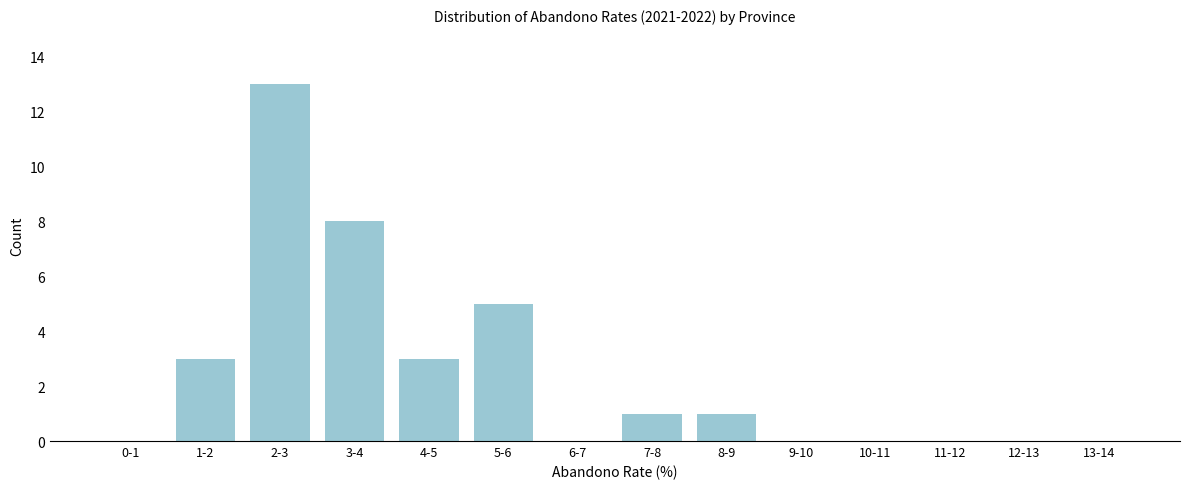

Reading left to right, what are all the values shown in this chart?

0-1=0	1-2=3	2-3=13	3-4=8	4-5=3	5-6=5	6-7=0	7-8=1	8-9=1	9-10=0	10-11=0	11-12=0	12-13=0	13-14=0